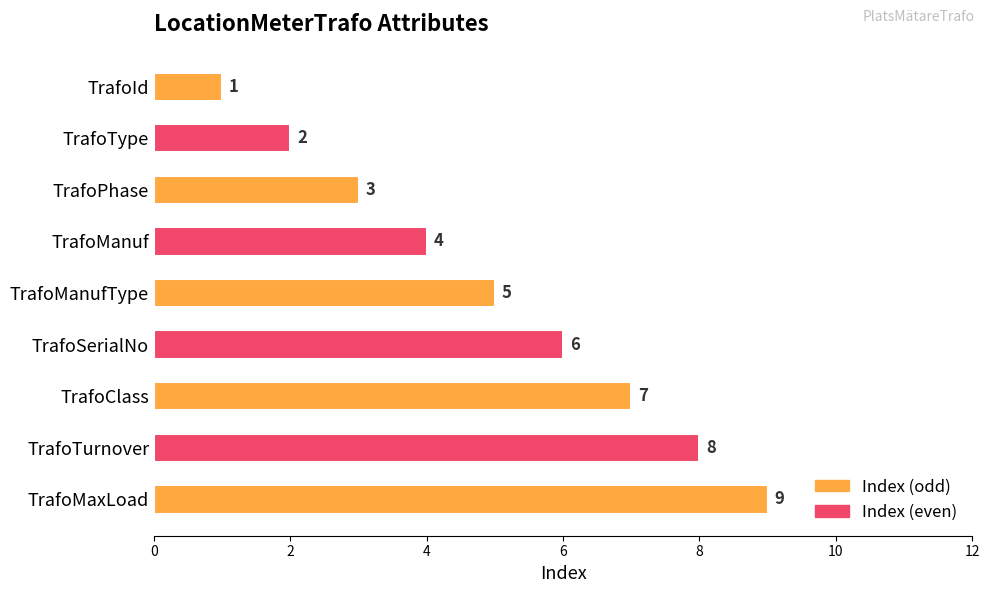

List the labels in order of value, smallest first.

TrafoId, TrafoType, TrafoPhase, TrafoManuf, TrafoManufType, TrafoSerialNo, TrafoClass, TrafoTurnover, TrafoMaxLoad